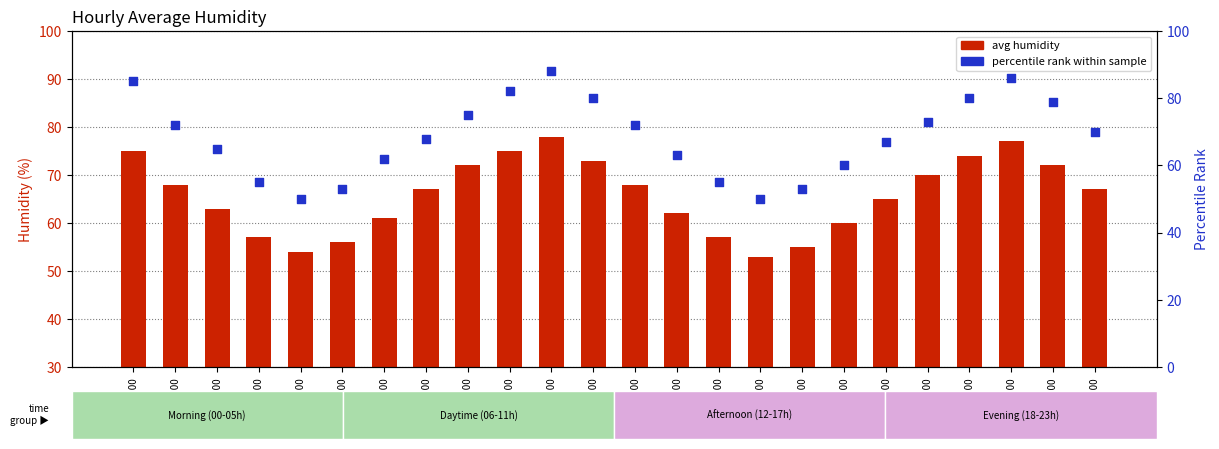

Is the value of avg humidity at 16:00 greater than the value of percentile rank within sample at 06:00?

No